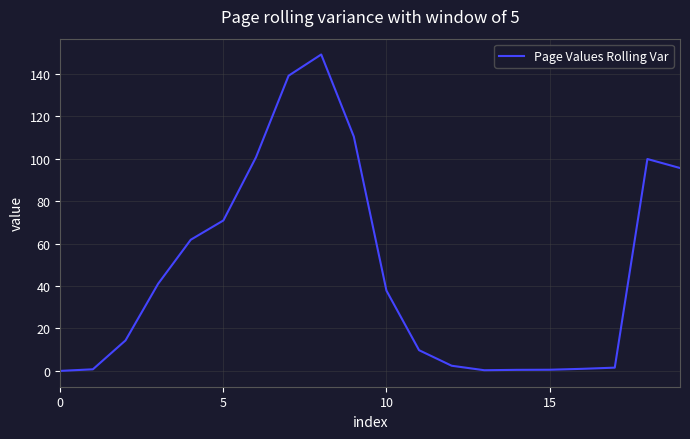

What is the difference between the maximum and minimum values?

149.2